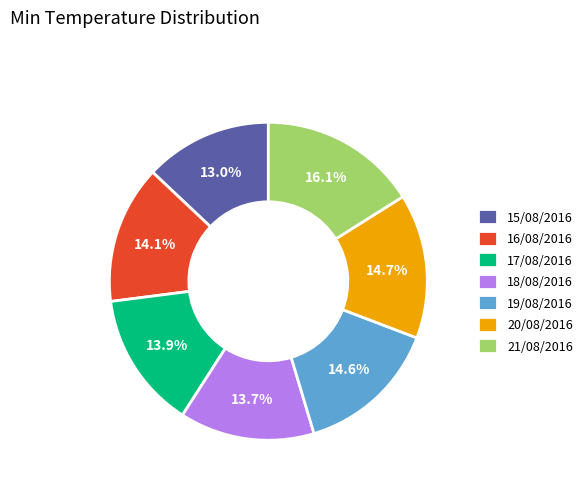

Do 15/08/2016 and 19/08/2016 together represent more than half of the pie?

No